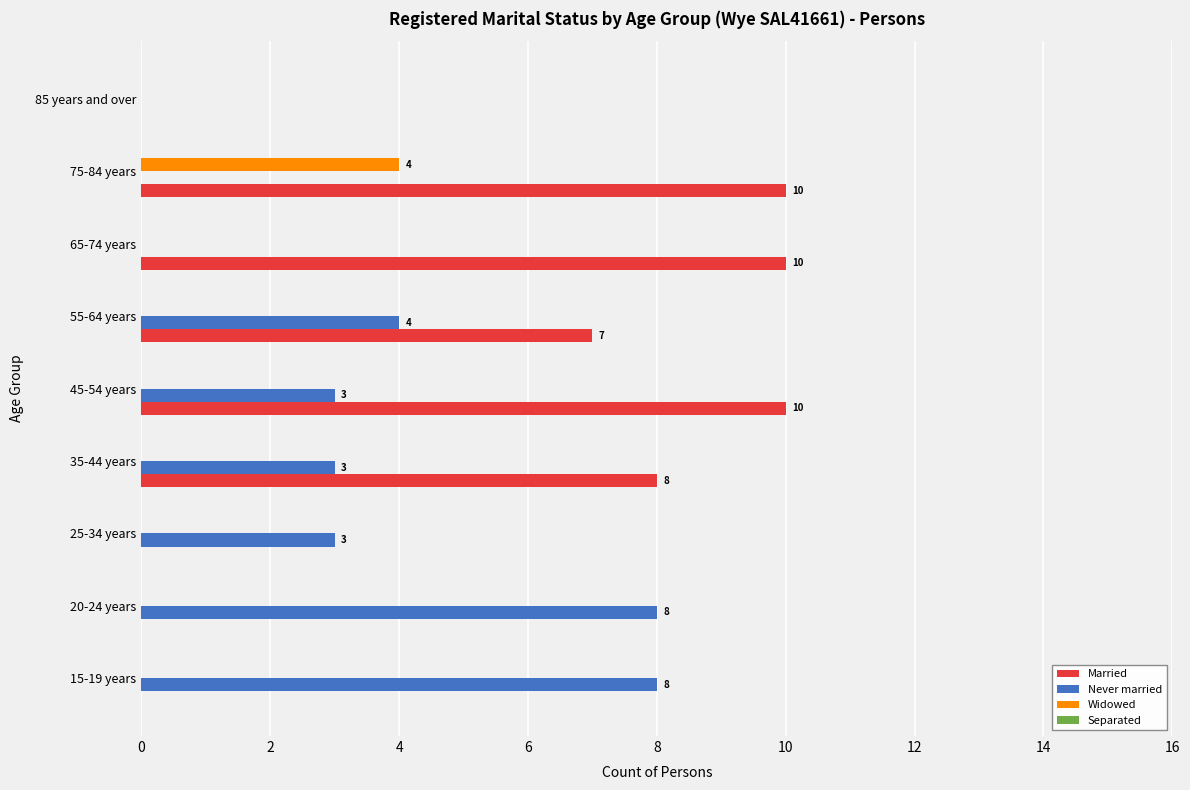

The Never married series shows 4 at 65-74 years. True or false?

False